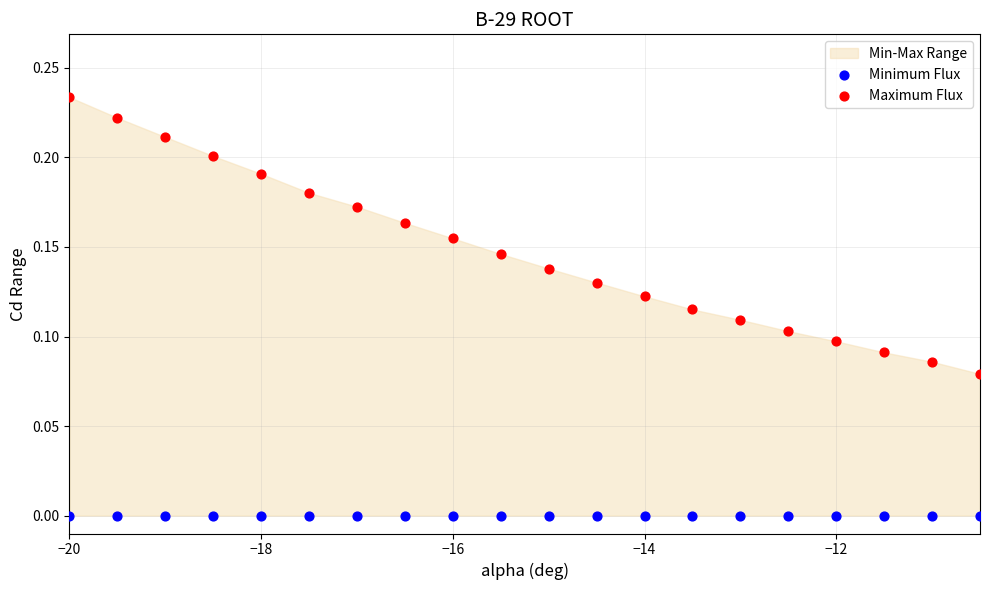

Which series reaches the minimum Y coordinate?

Minimum Flux